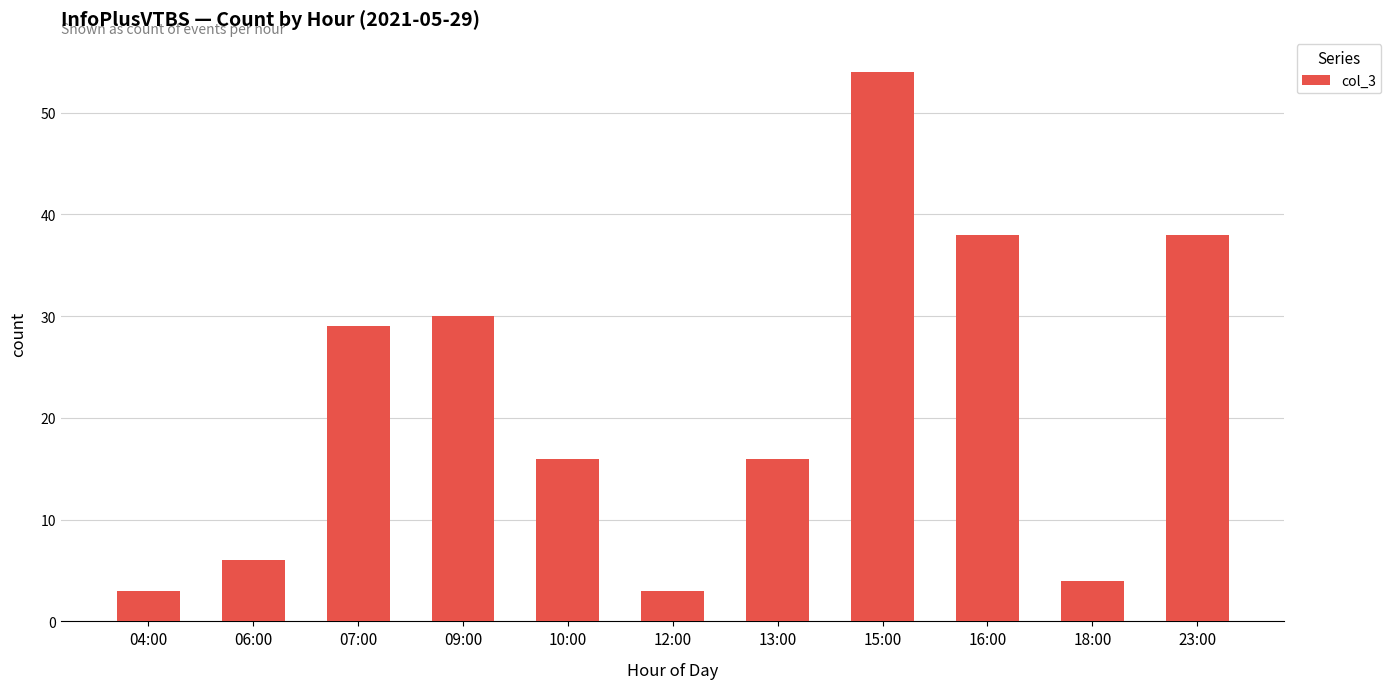

What is the difference between the maximum and minimum values?

51